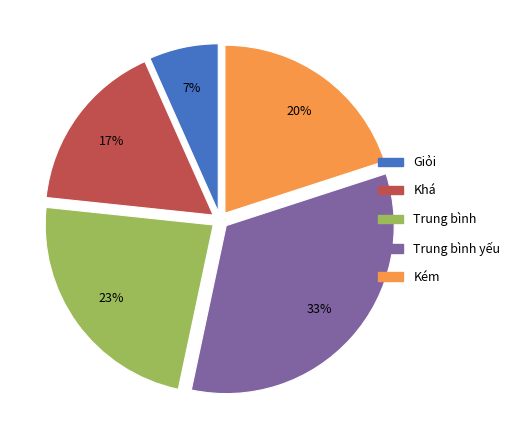

Does any single category account for the majority?

No